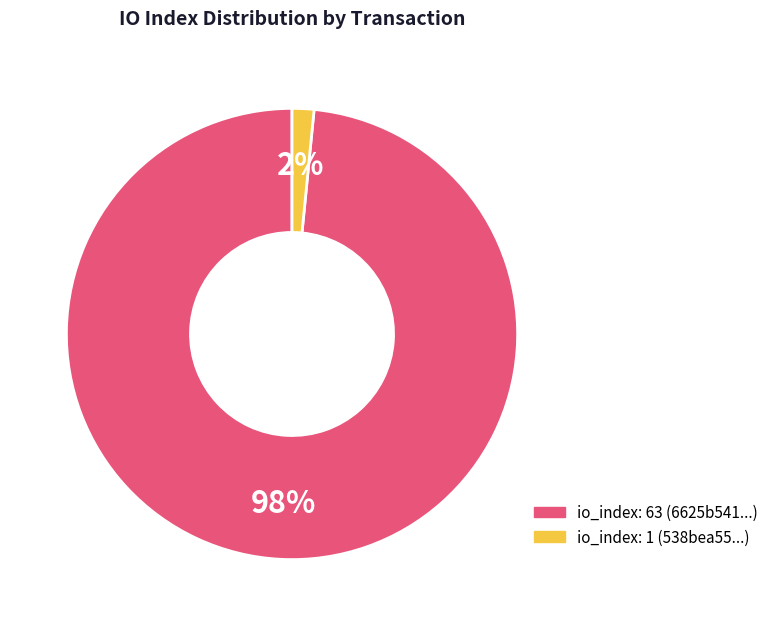

To the nearest percent, what is the average slice percentage?

50%